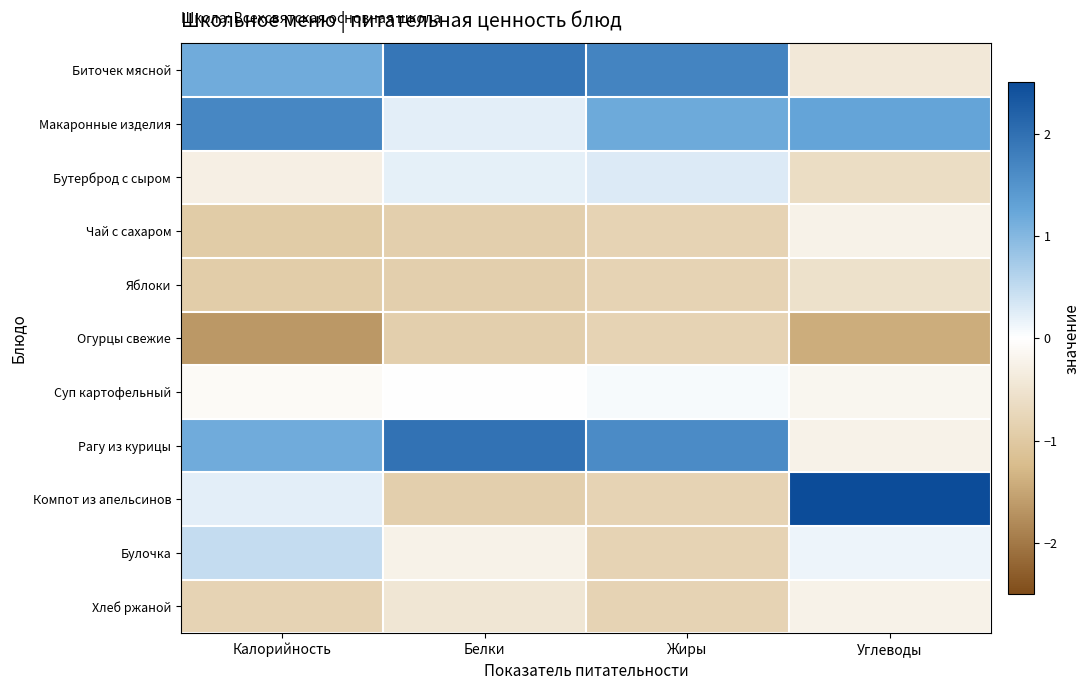

At which category does the chart reach its minimum across all series?

Калорийность